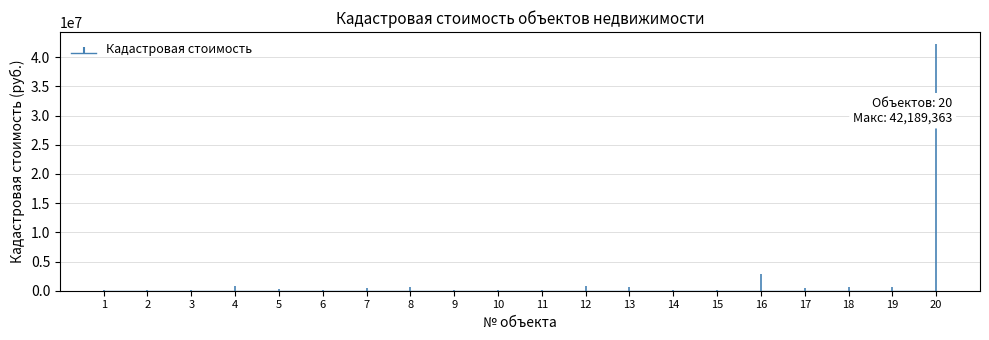

Is it true that the value at 6 is 166462.9?

True